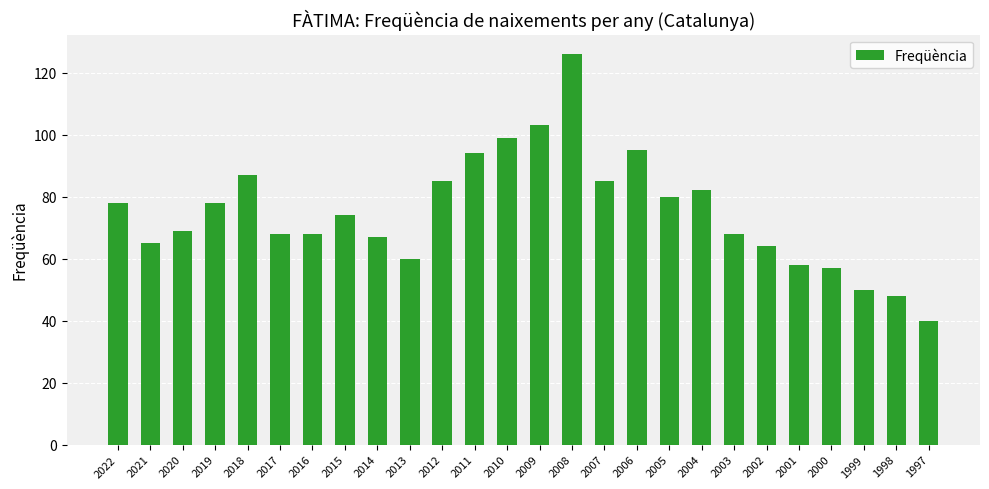

The value at 2014 is 67. True or false?

True